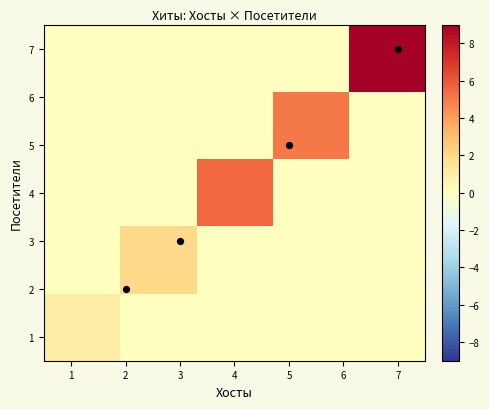

How many distinct data groups are displayed?

5